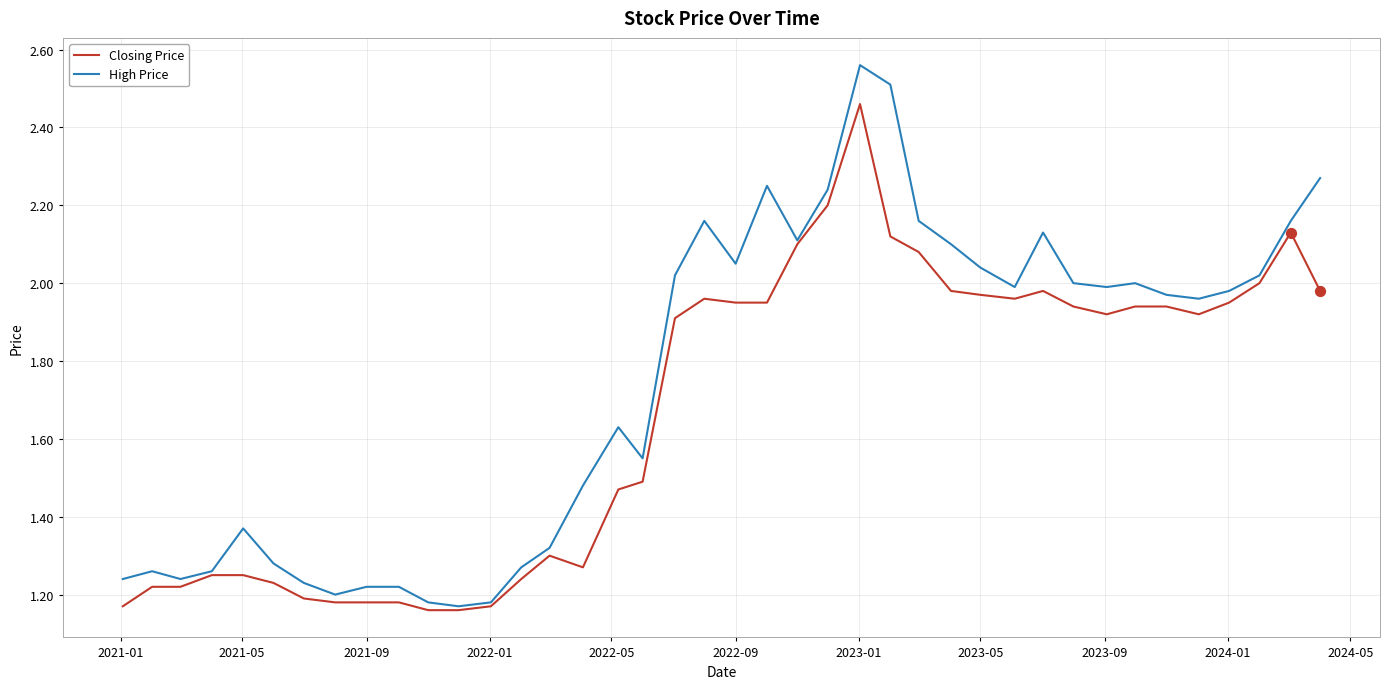

List the series in order of their overall mean, highest first.

High Price, Closing Price